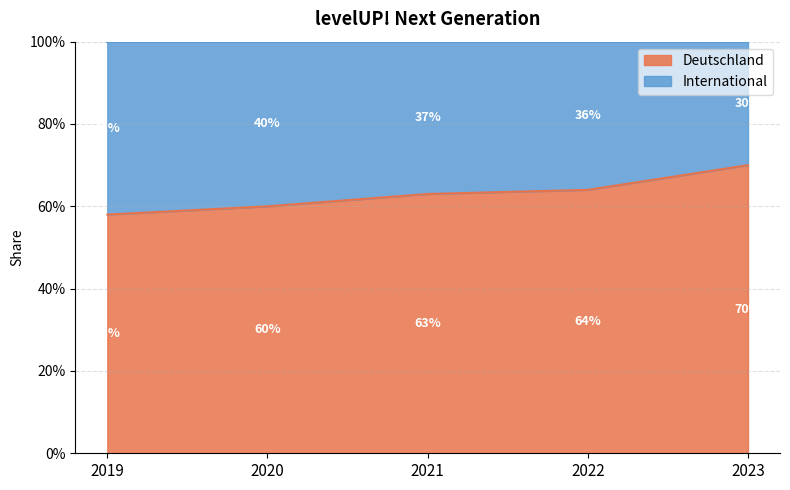

What is the difference between the second highest and minimum values?

0.1